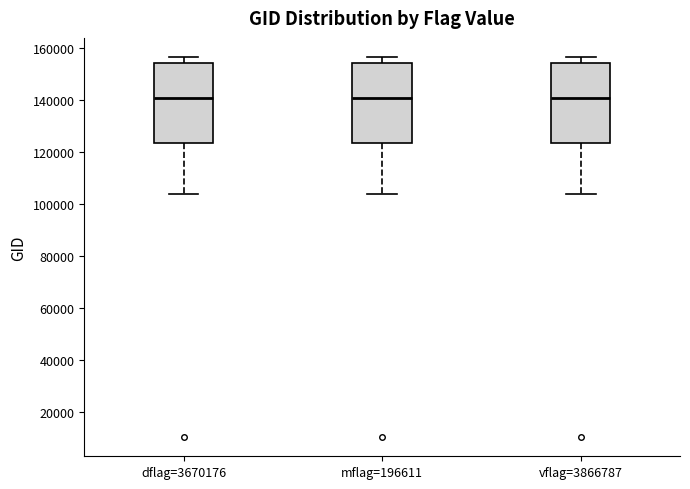

Reading left to right, read every box against the y-axis: the position of its median line, the range the box covers, and the ends of its whiskers. The values are not printed on the chart, so give them approximately, as read against the axis.

dflag=3670176: median 140000, box 124000 to 154000, whiskers 104000 to 156000
mflag=196611: median 140000, box 124000 to 154000, whiskers 104000 to 156000
vflag=3866787: median 140000, box 124000 to 154000, whiskers 104000 to 156000